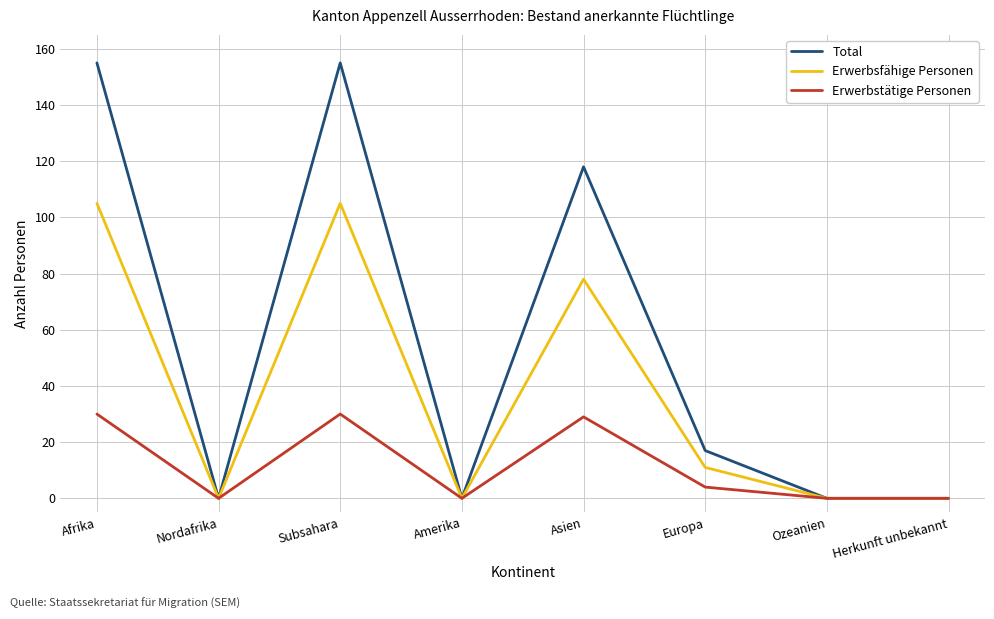

Rank the series by their maximum value, from lowest to highest.

Erwerbstätige Personen, Erwerbsfähige Personen, Total